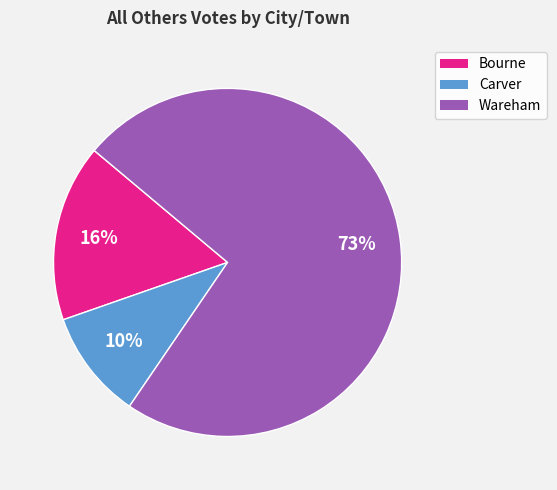

How many slices are in this pie chart?

3